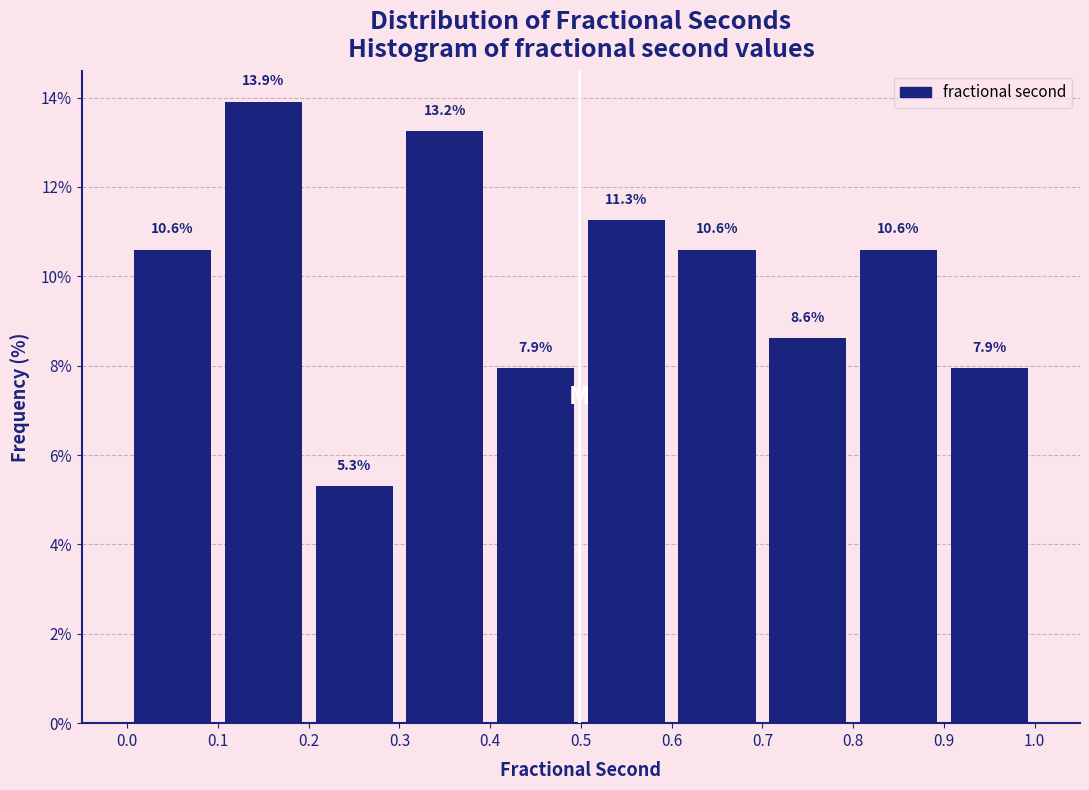

Reading left to right, list every bar in this chart as the range it spans on the x-axis followed by its height.

0.0 to 0.1: 10.6
0.1 to 0.2: 13.9
0.2 to 0.3: 5.3
0.3 to 0.4: 13.2
0.4 to 0.5: 7.9
0.5 to 0.6: 11.3
0.6 to 0.7: 10.6
0.7 to 0.8: 8.6
0.8 to 0.9: 10.6
0.9 to 1.0: 7.9